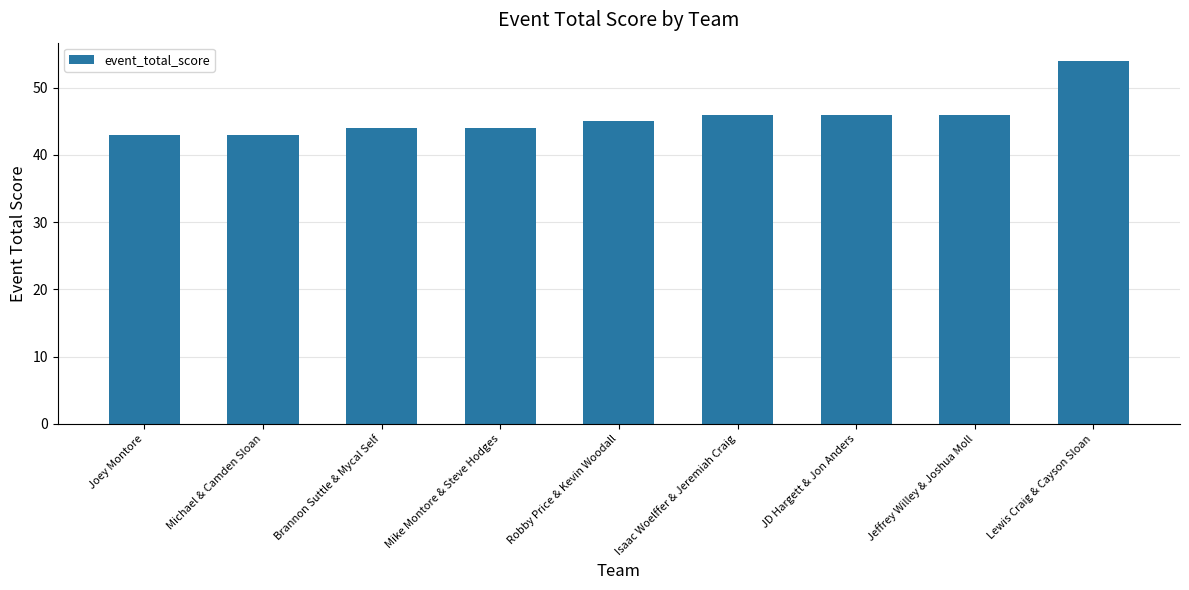

The value at Brannon Suttle & Mycal Self is 44. True or false?

True